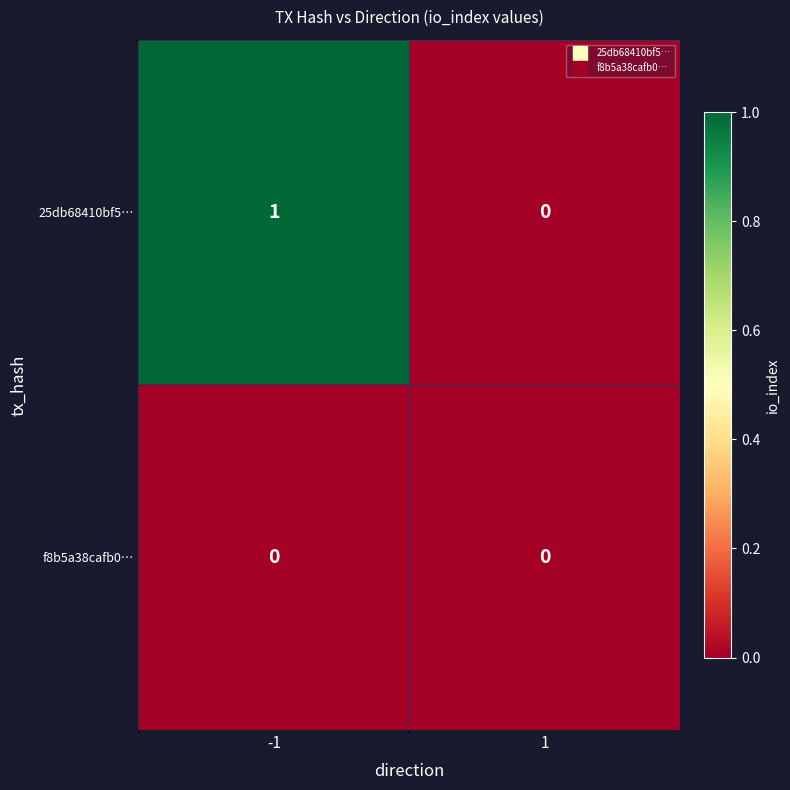

Is the value of f8b5a38cafb0… at -1 greater than the value of 25db68410bf5… at -1?

No